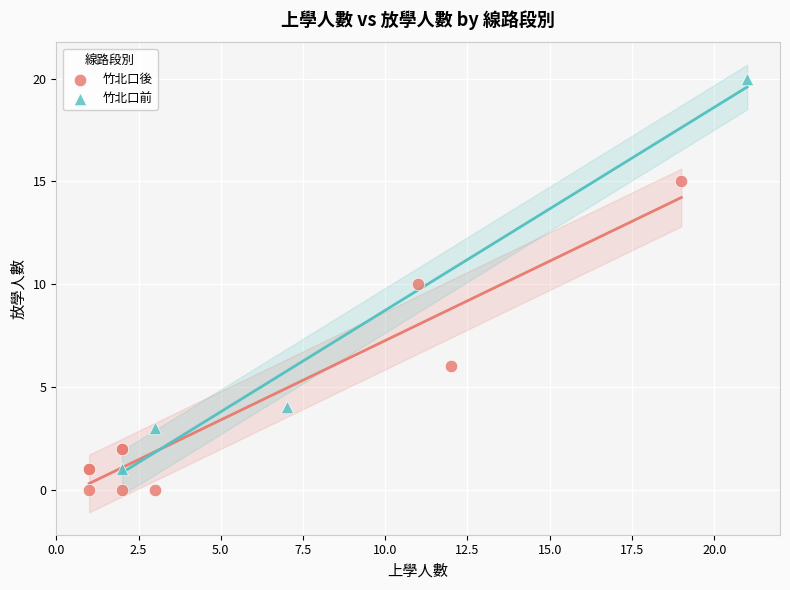

Which series contains the lowest Y value?

竹北口後